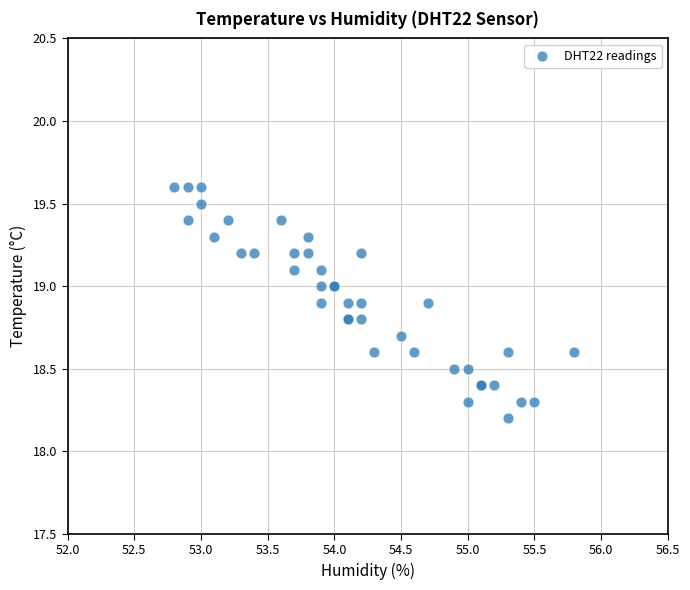

What Y value in the scatter plot is closest to 18?

18.2